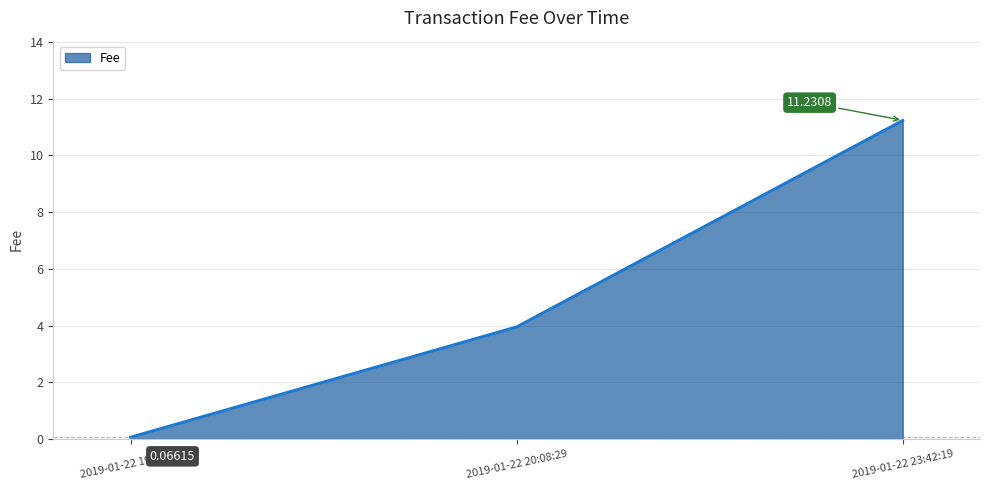

How many values are below 3?

1